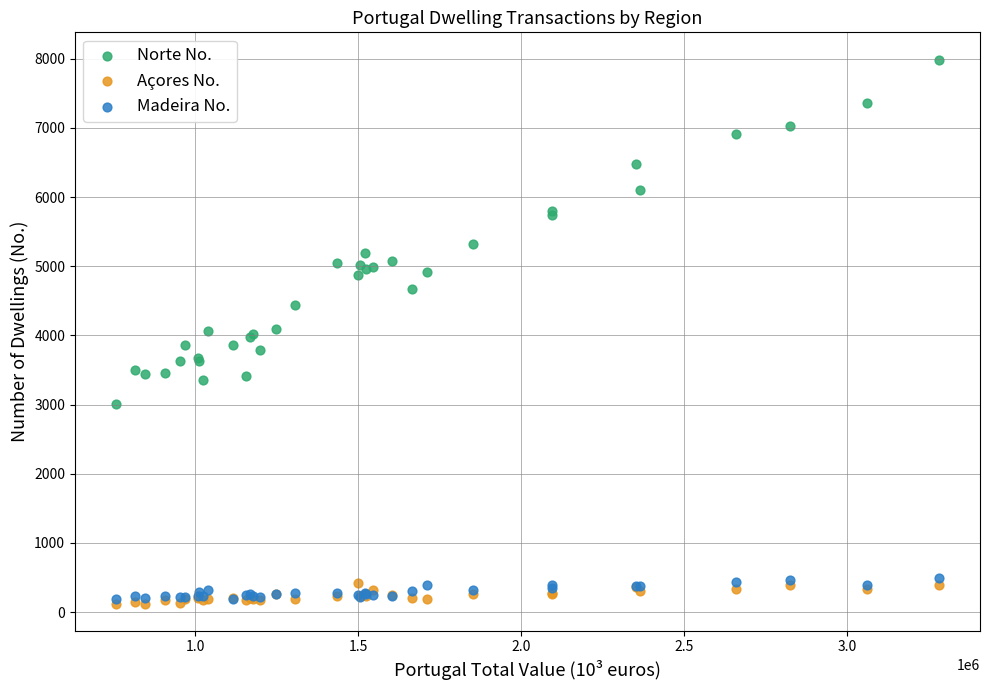

Which series contains the lowest Y value?

Açores No.